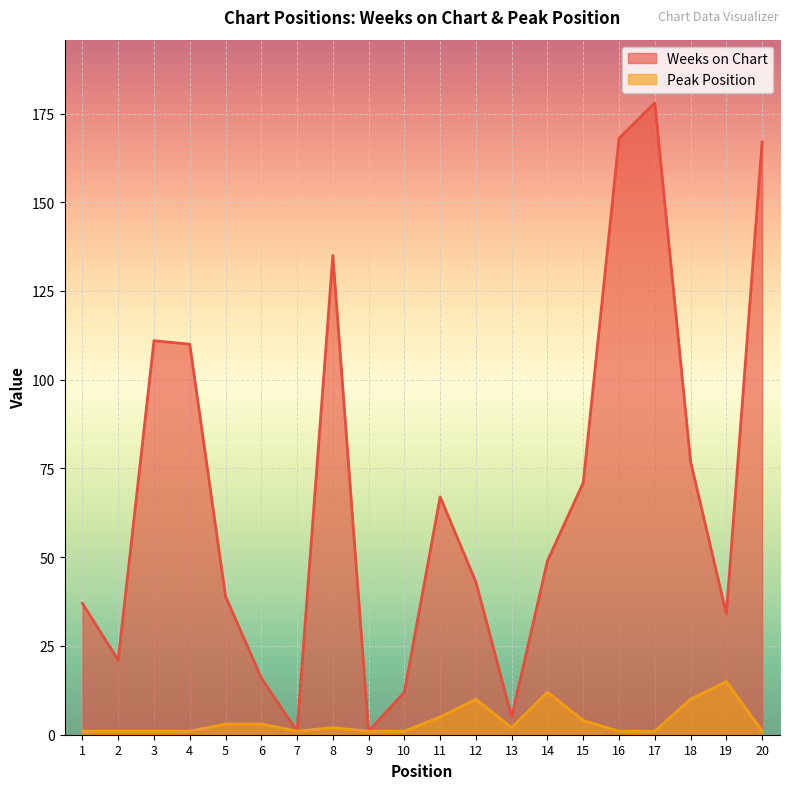

What is the spread (max minus min) of values at 19?

19